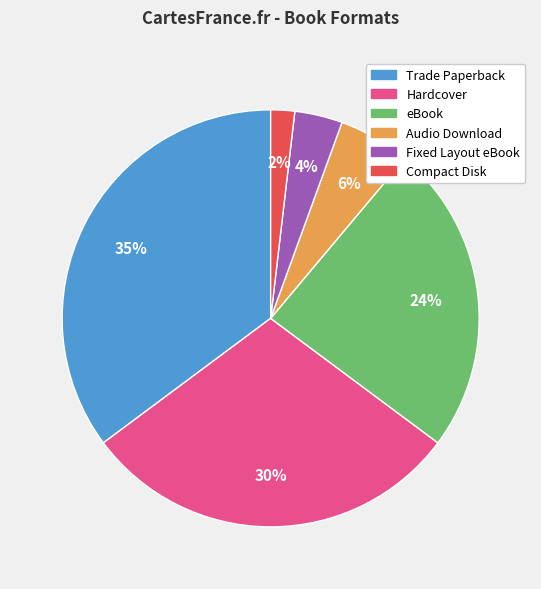

What is the largest slice in the pie chart?

Trade Paperback